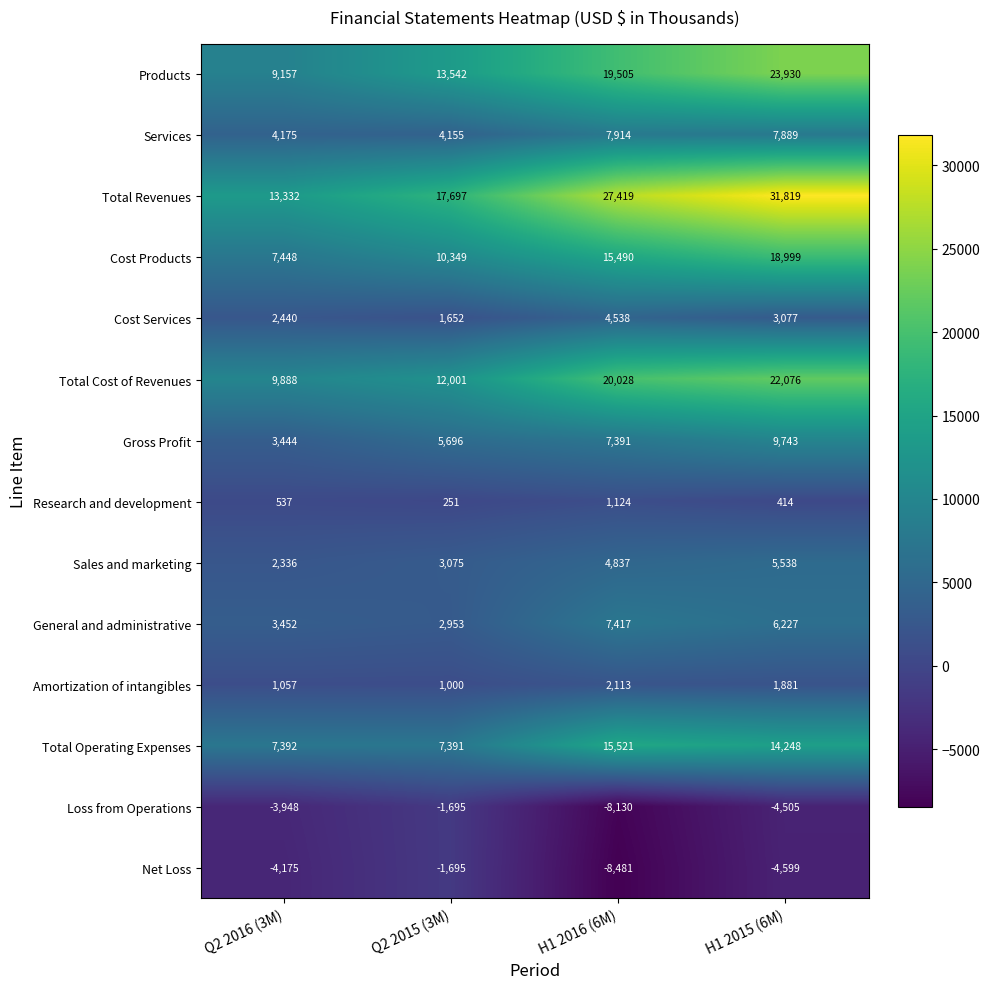

What is the sum of all Research and development values?

2326